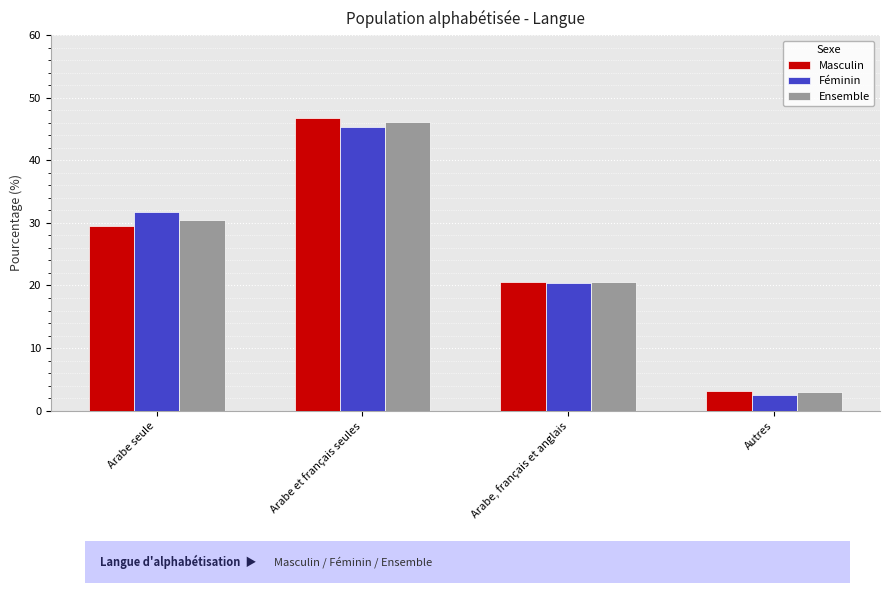

Reading left to right, list all the values displayed in this chart.

Masculin: 29.5	46.8	20.5	3.2
Féminin: 31.8	45.3	20.4	2.5
Ensemble: 30.5	46.2	20.5	2.9